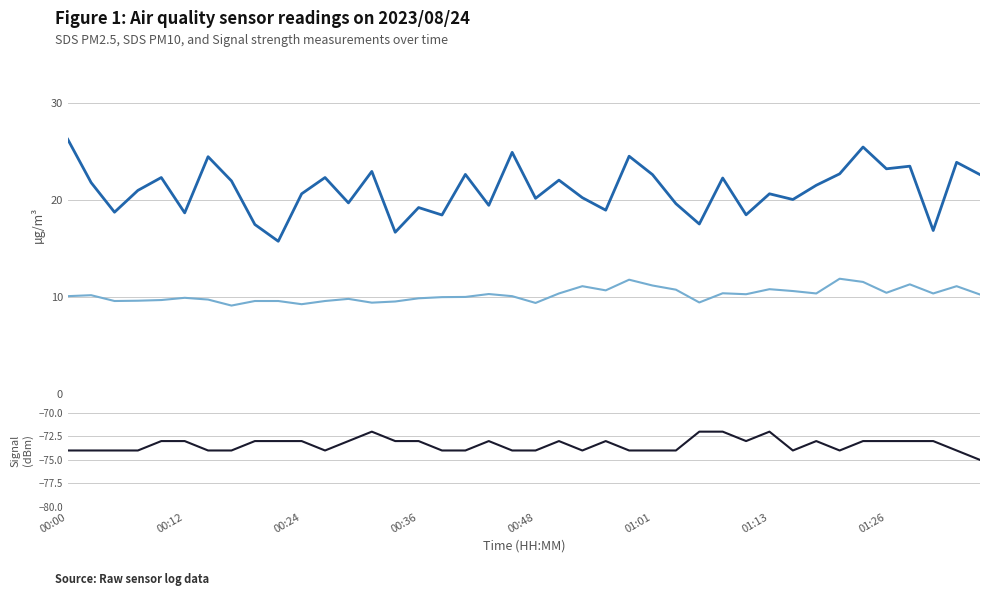

Is this an area chart (filled region under the line)?

No